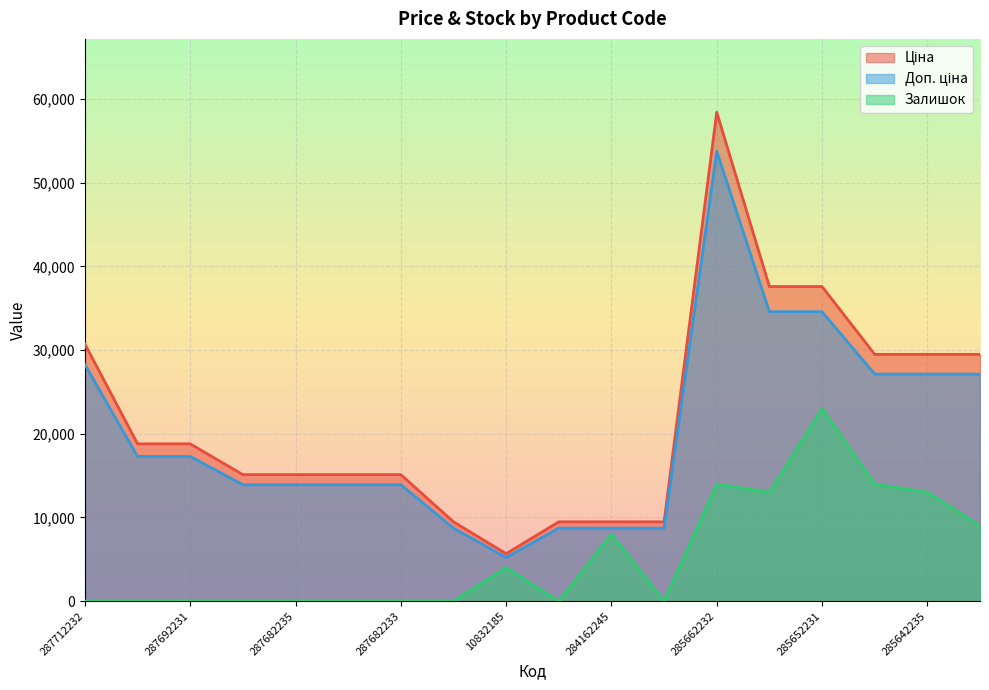

Reading right to left, extract all data points from this chart.

Ціна: 285642234=29491.5	285642235=29491.5	285642236=29491.5	285652231=37593.6	285652233=37593.6	285662232=58426.5	284162244=9480.1	284162245=9480.1	284162246=9480.1	10832185=5673.8	284162248=9480.1	287682233=15120.0	287682234=15120.0	287682235=15120.0	287682236=15120.0	287692231=18796.8	287692233=18796.8	287712232=30717.1
Доп. ціна: 285642234=27132.2	285642235=27132.2	285642236=27132.2	285652231=34586.1	285652233=34586.1	285662232=53752.4	284162244=8721.7	284162245=8721.7	284162246=8721.7	10832185=5219.9	284162248=8721.7	287682233=13910.4	287682234=13910.4	287682235=13910.4	287682236=13910.4	287692231=17293.1	287692233=17293.1	287712232=28259.8
Залишок: 285642234=9000.0	285642235=13000.0	285642236=14000.0	285652231=23000.0	285652233=13000.0	285662232=14000.0	284162244=0.0	284162245=8000.0	284162246=0.0	10832185=4000.0	284162248=0.0	287682233=0.0	287682234=0.0	287682235=0.0	287682236=0.0	287692231=0.0	287692233=0.0	287712232=0.0